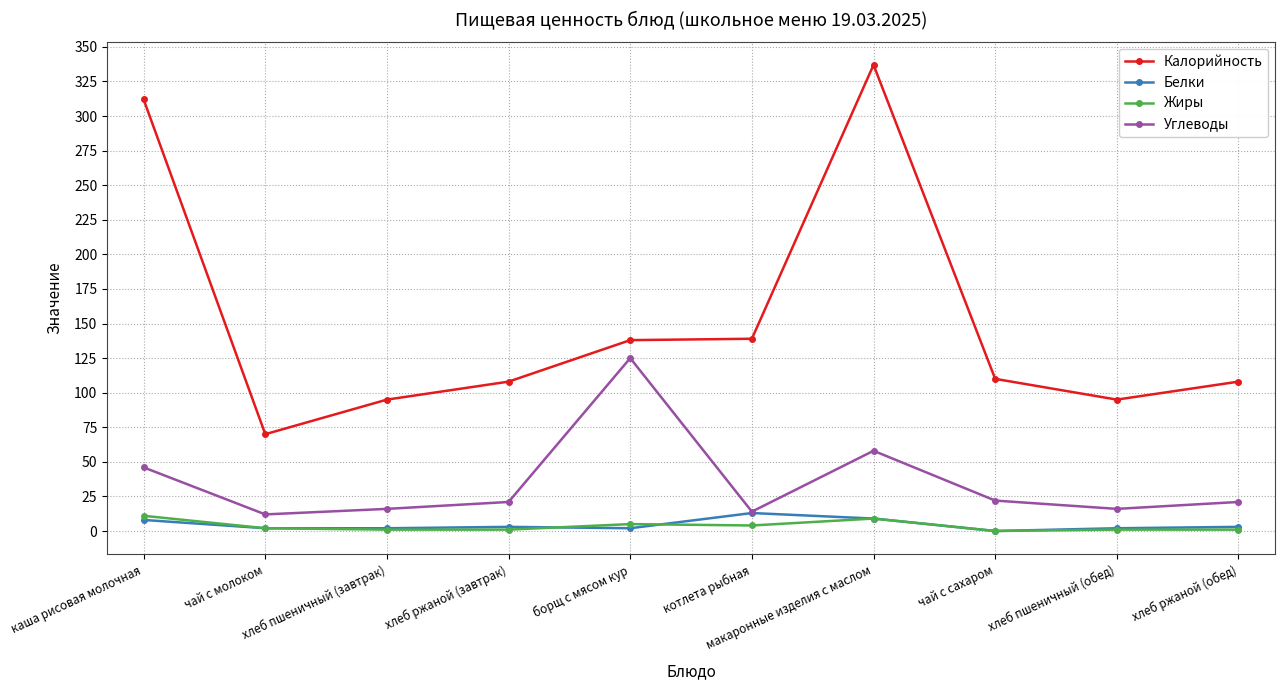

Where is Углеводы nearest to the value 68?

макаронные изделия с маслом